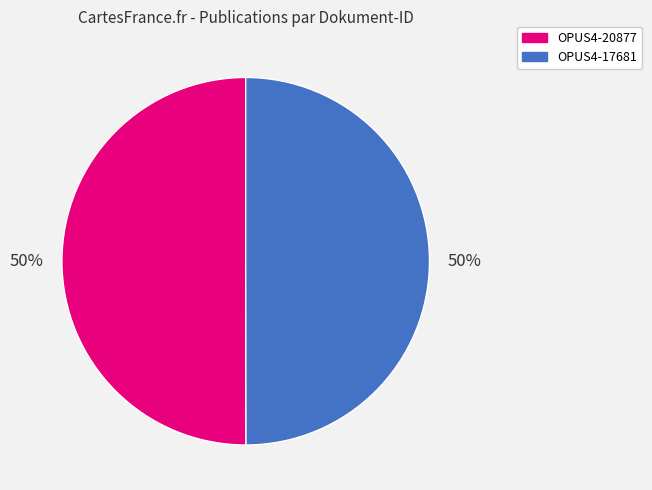

The OPUS4-20877 slice represents 44% of the pie. True or false?

False